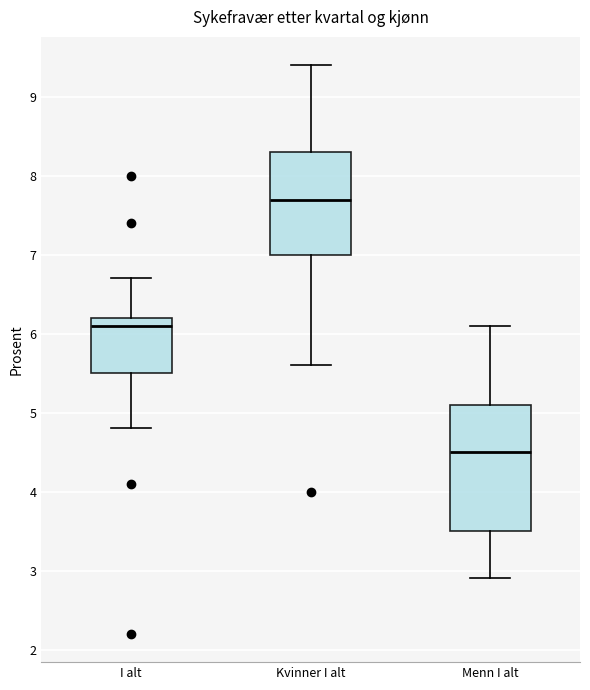

Which box's median line is the highest?

Kvinner I alt